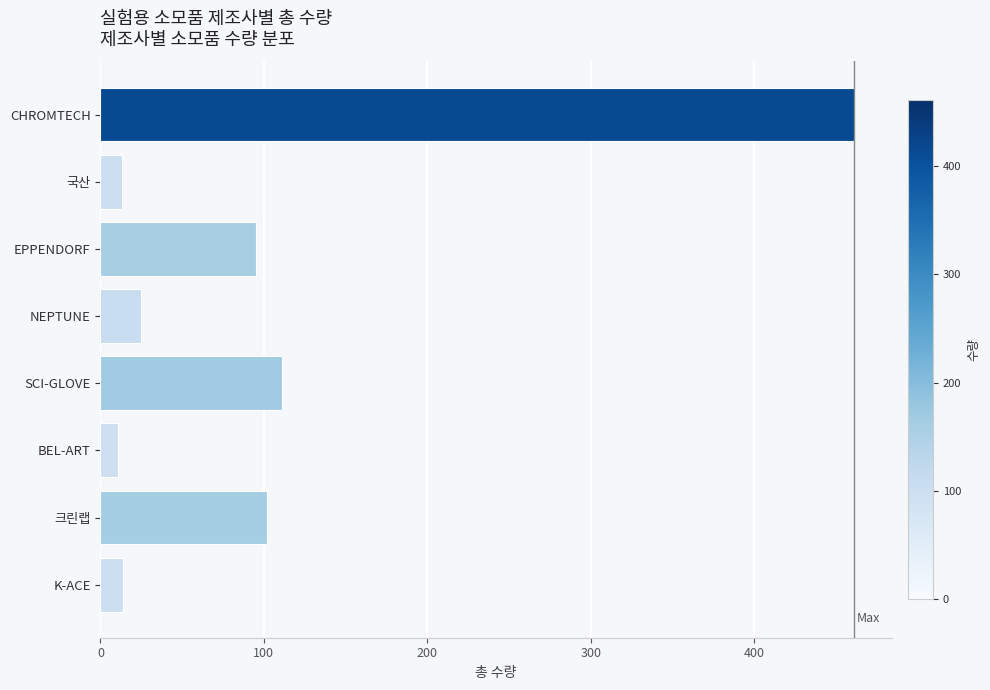

The value at BEL-ART is 11. True or false?

True